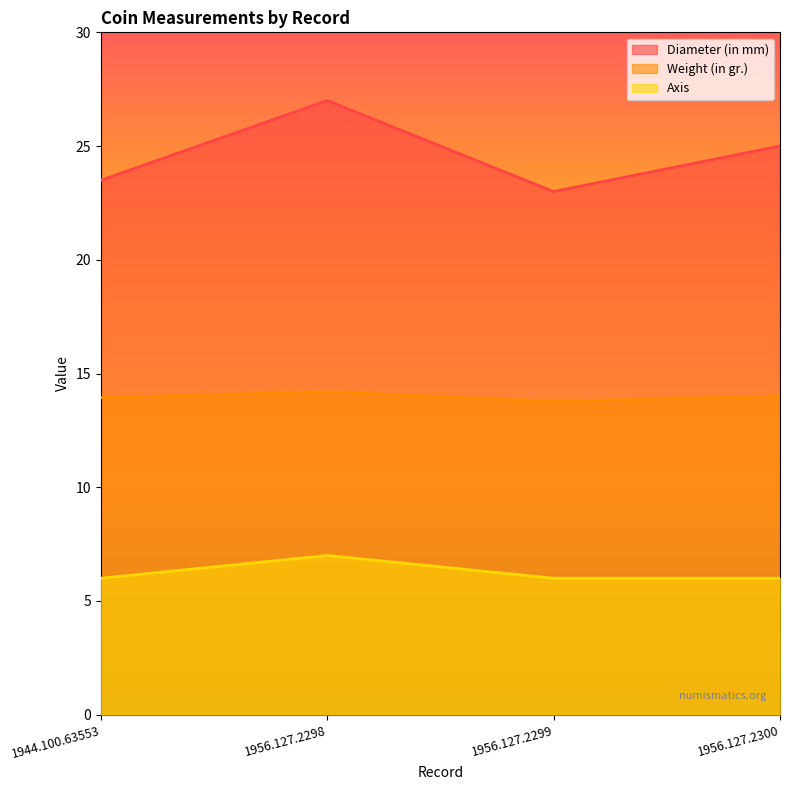

At which label does Weight (in gr.) first exceed 14?

1956.127.2298